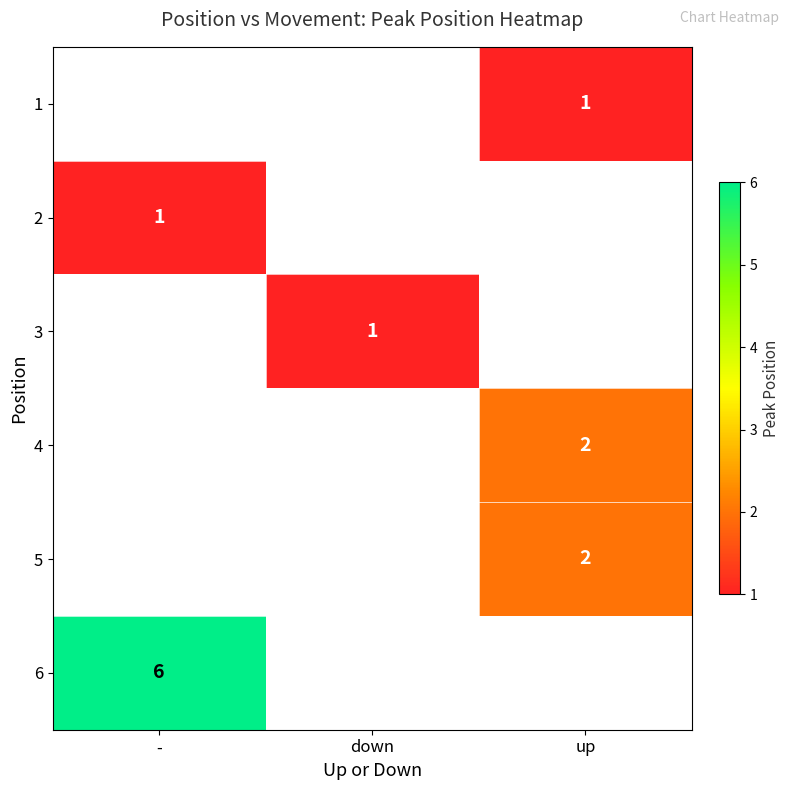

The value of 5 at up is 1. True or false?

False